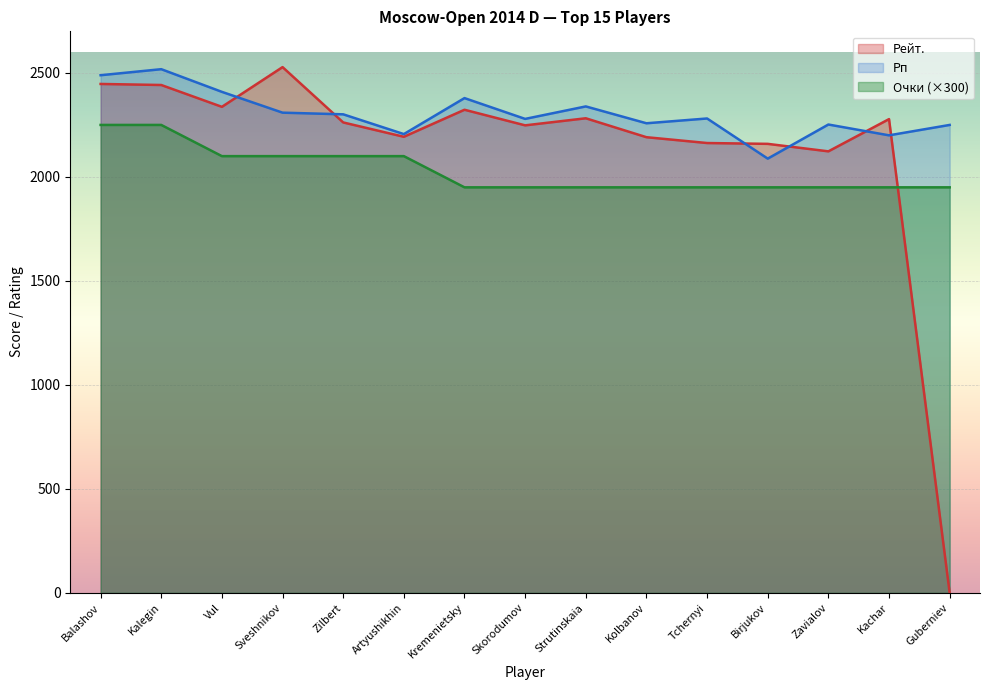

Between Kalegin and Balashov, which is larger?

Kalegin